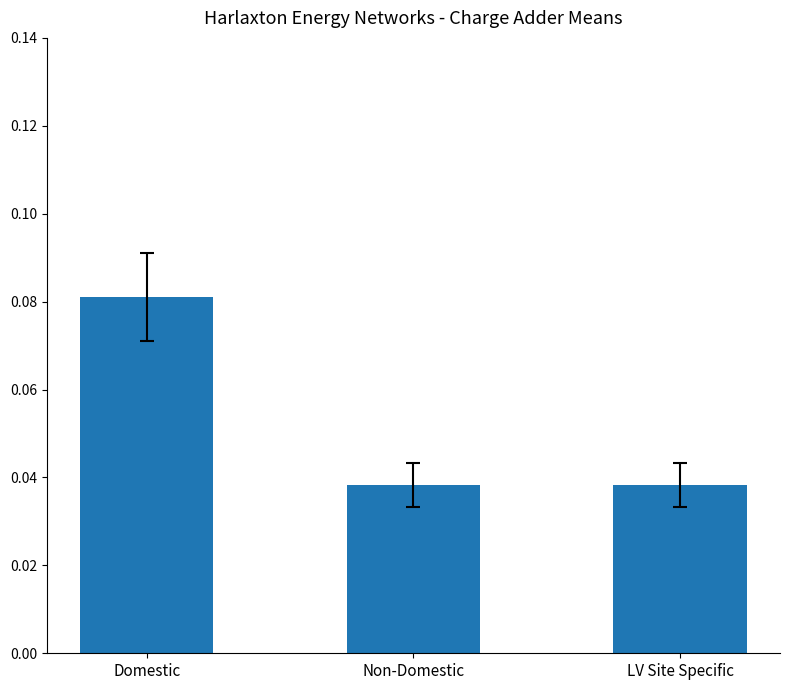

Between LV Site Specific and Domestic, which is larger?

Domestic